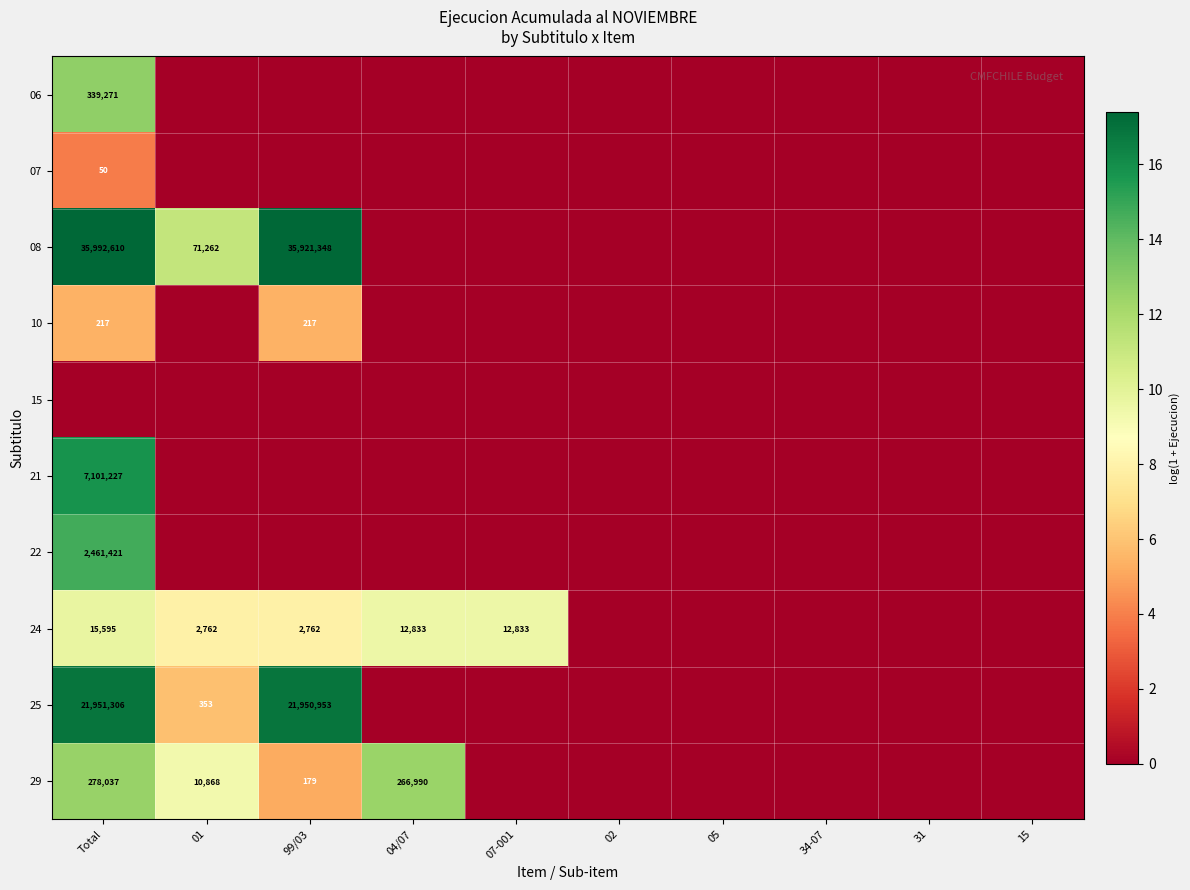

At how many categories does at least one series exceed 7?

5